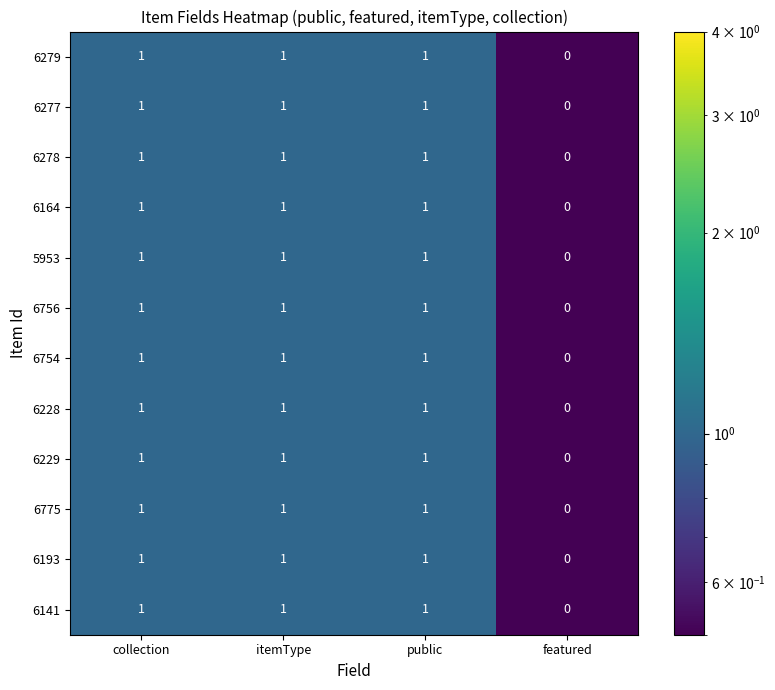

Which category has the lowest value across all series?

featured